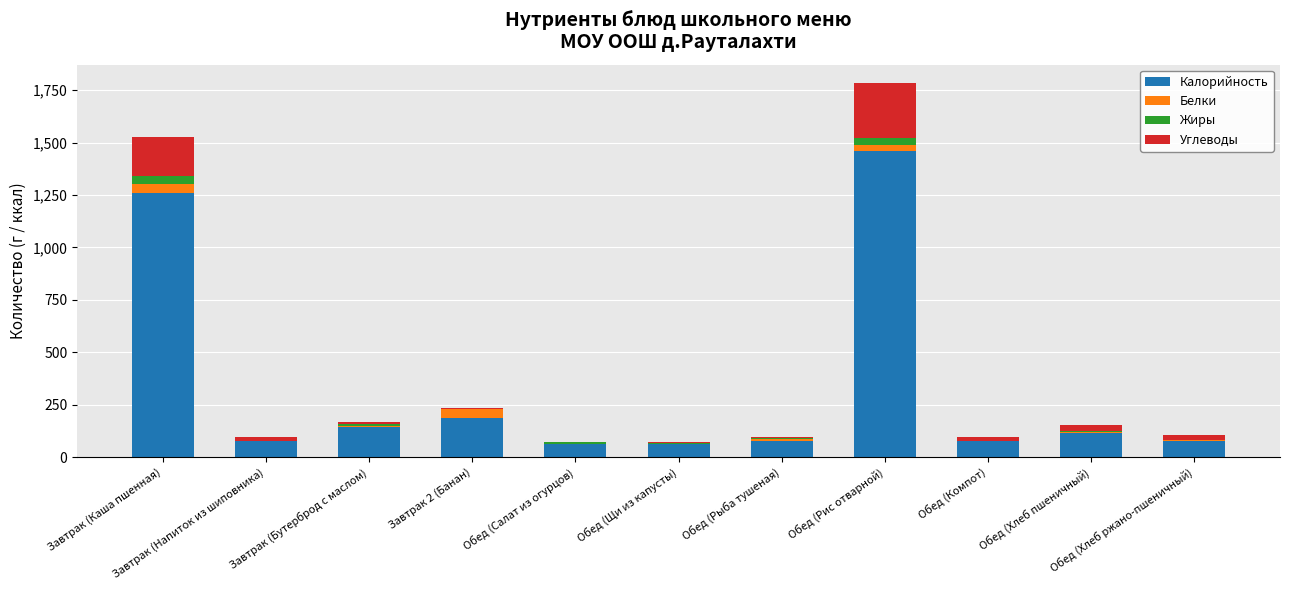

Are the bars grouped side by side (vs. stacked)?

No